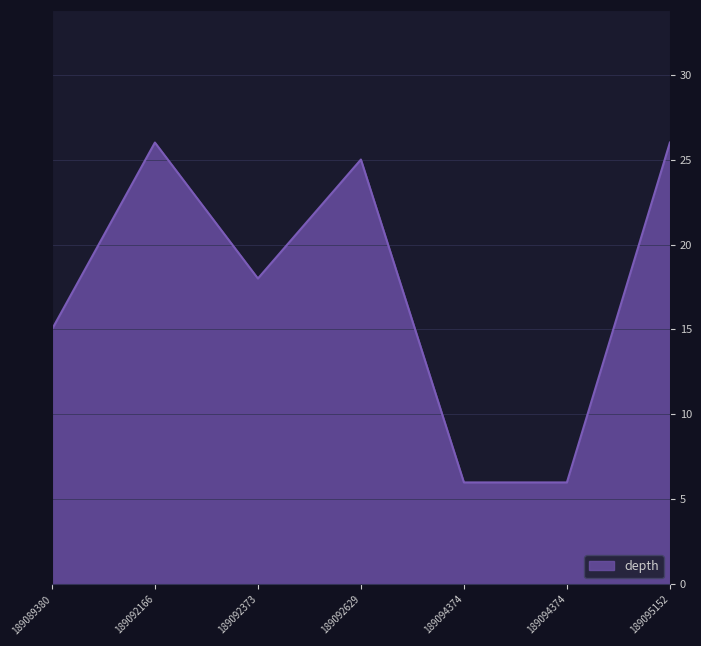

Reading left to right, what are all the values shown in this chart?

15	26	18	25	6	6	26